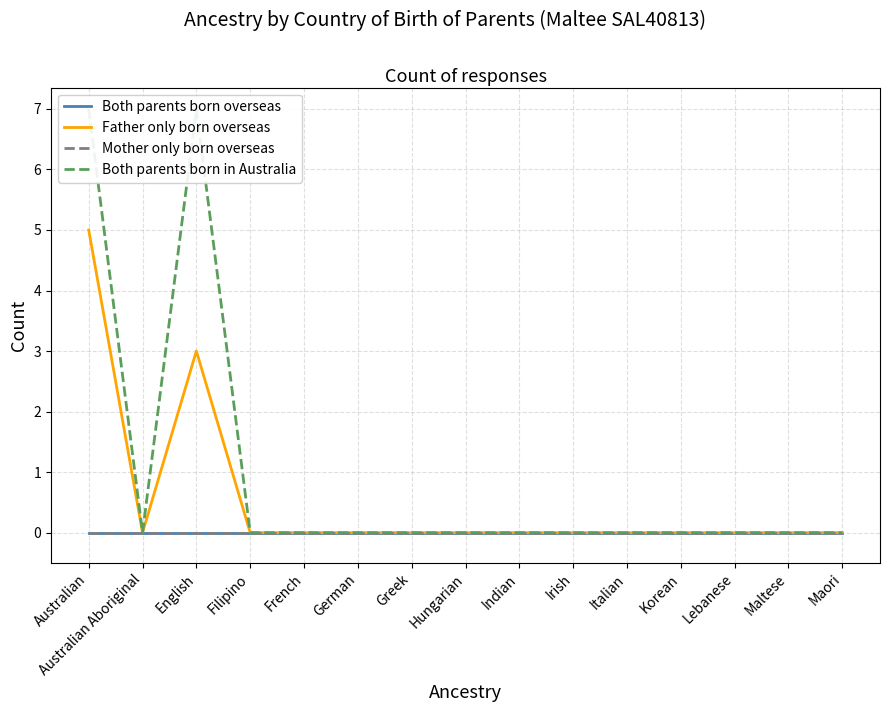

Reading left to right, what are all the values shown in this chart?

Both parents born overseas: Australian=0	Australian Aboriginal=0	English=0	Filipino=0	French=0	German=0	Greek=0	Hungarian=0	Indian=0	Irish=0	Italian=0	Korean=0	Lebanese=0	Maltese=0	Maori=0
Father only born overseas: Australian=5	Australian Aboriginal=0	English=3	Filipino=0	French=0	German=0	Greek=0	Hungarian=0	Indian=0	Irish=0	Italian=0	Korean=0	Lebanese=0	Maltese=0	Maori=0
Mother only born overseas: Australian=0	Australian Aboriginal=0	English=0	Filipino=0	French=0	German=0	Greek=0	Hungarian=0	Indian=0	Irish=0	Italian=0	Korean=0	Lebanese=0	Maltese=0	Maori=0
Both parents born in Australia: Australian=7	Australian Aboriginal=0	English=7	Filipino=0	French=0	German=0	Greek=0	Hungarian=0	Indian=0	Irish=0	Italian=0	Korean=0	Lebanese=0	Maltese=0	Maori=0